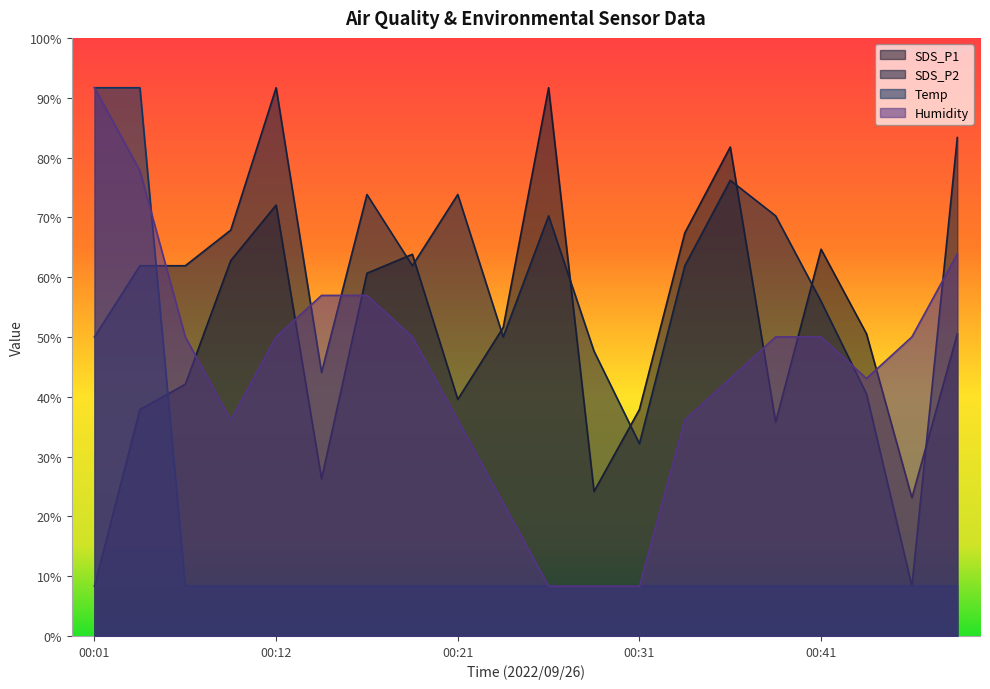

What is the difference between the maximum and minimum values in the SDS_P2 series?

83.3